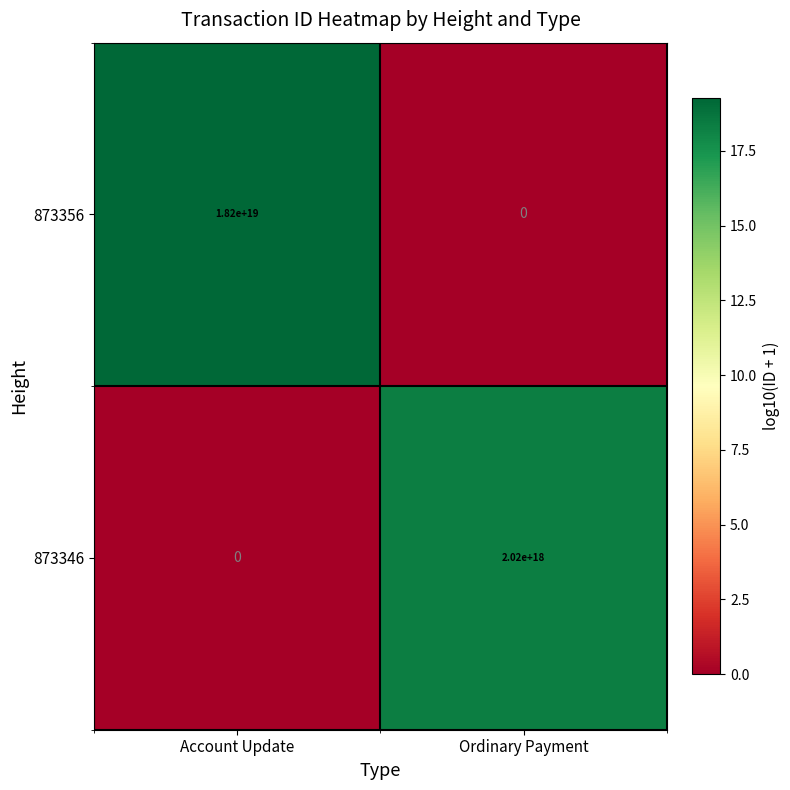

Which category has the highest value in the 873346 series?

Ordinary Payment